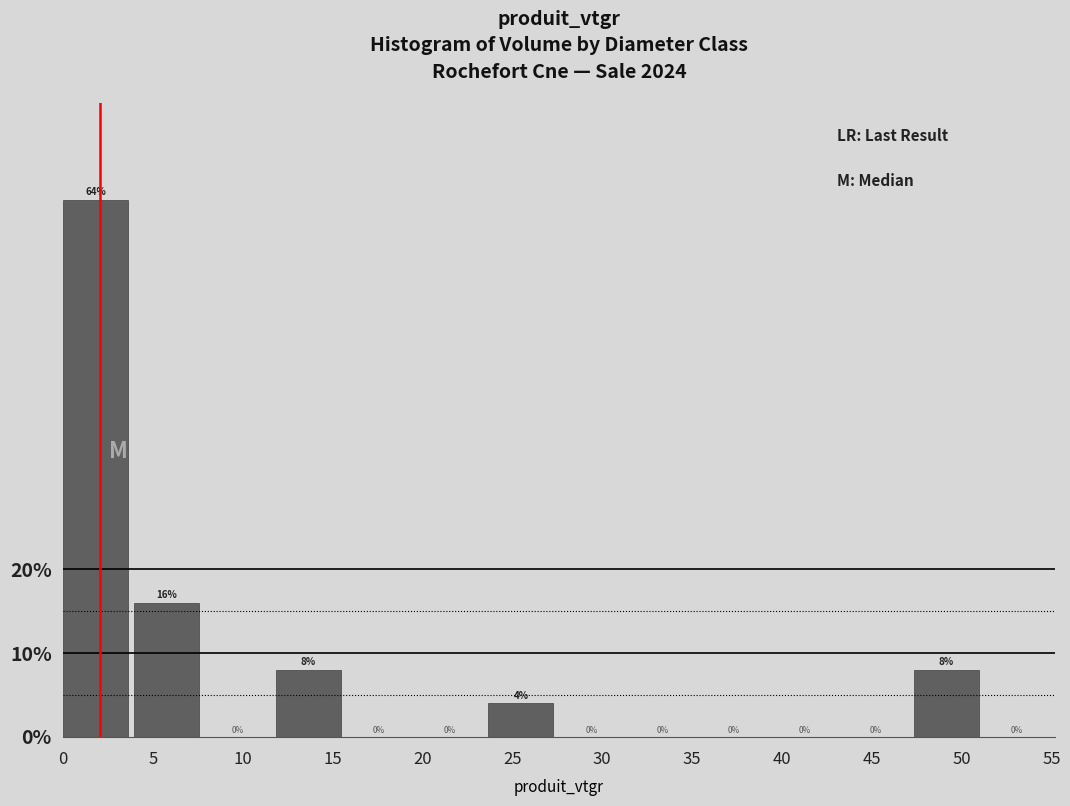

Reading left to right, transcribe this chart: for each bar, give the range it covers on the x-axis and its height. The bar edges are not printed on the chart, so give them approximately, as read against the axis.

0.0 to 4.0: 64
4.0 to 8.0: 16
8.0 to 12.0: 0
12.0 to 16.0: 8
16.0 to 19.5: 0
19.5 to 23.5: 0
23.5 to 27.5: 4
27.5 to 31.5: 0
31.5 to 35.5: 0
35.5 to 39.5: 0
39.5 to 43.5: 0
43.5 to 47.5: 0
47.5 to 51.5: 8
51.5 to 55.0: 0